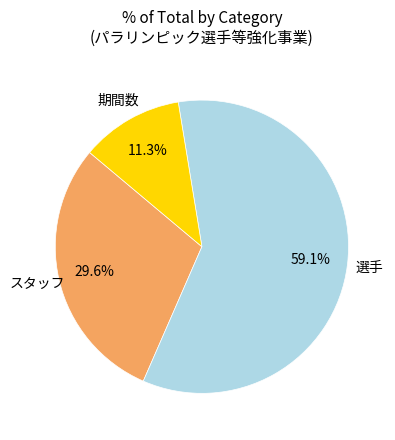

Is there any slice that represents more than half of the pie?

Yes